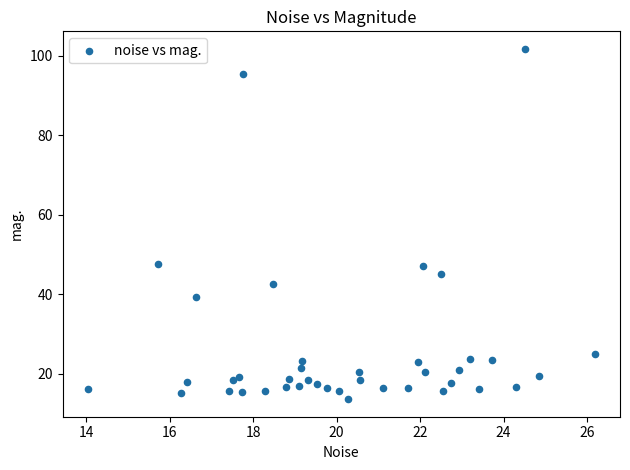

What is the range of X values (max minus min)?

12.1